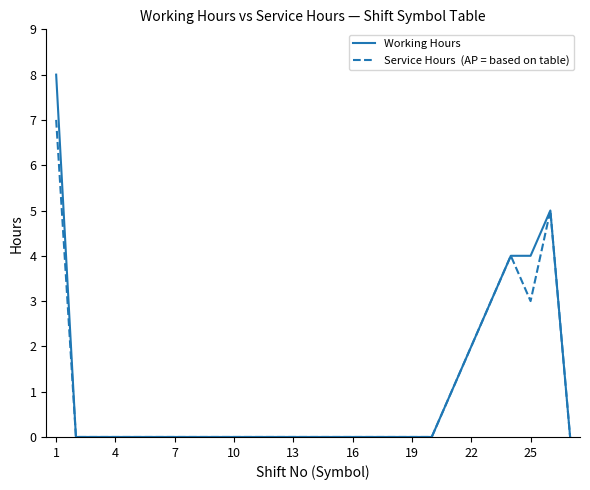

What is the maximum value shown in the chart?

8